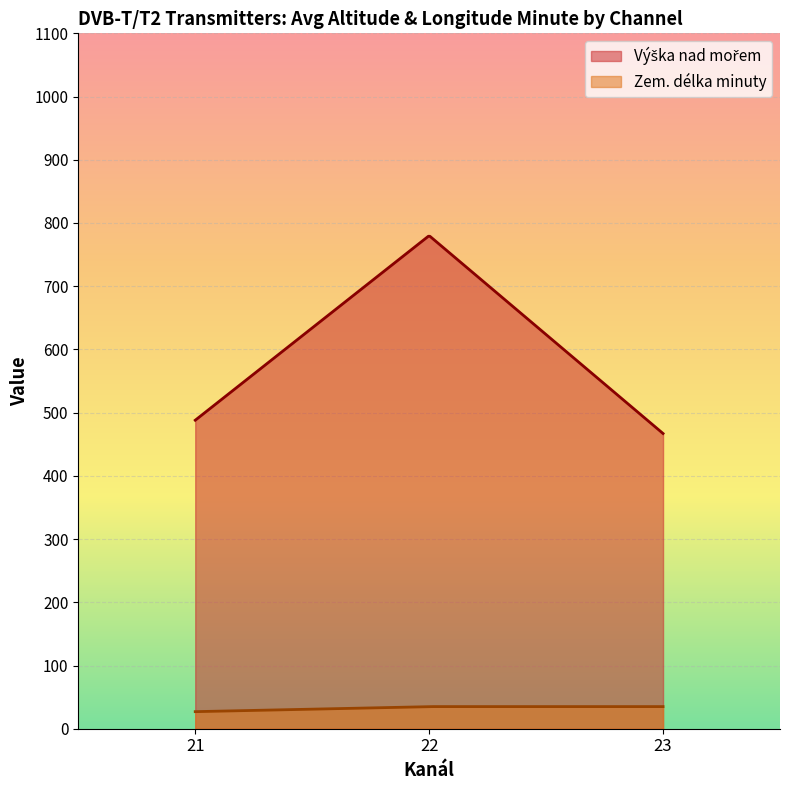

What is the smallest value displayed?

27.0